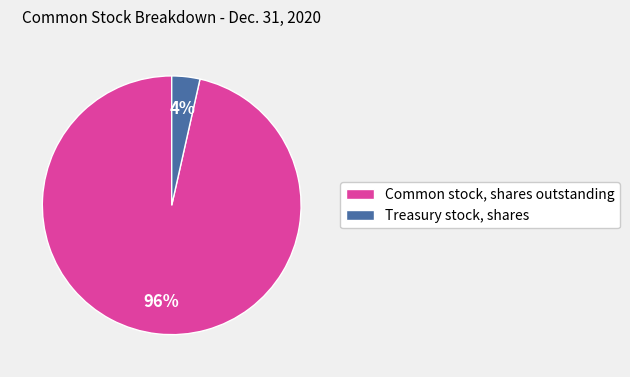

Combined, do Treasury stock, shares and Common stock, shares outstanding account for over 50%?

Yes